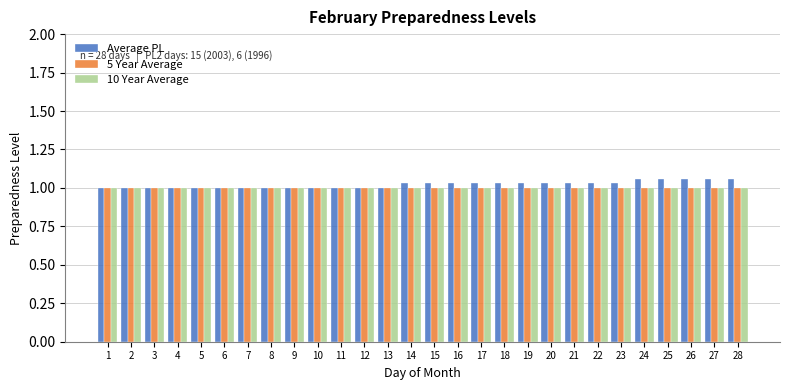

The 5 Year Average series shows 1.0 at 21. True or false?

True